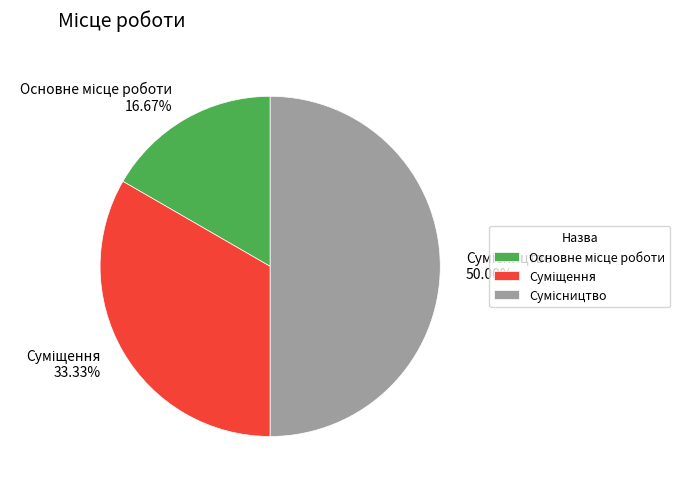

Count the number of slices in the pie.

3